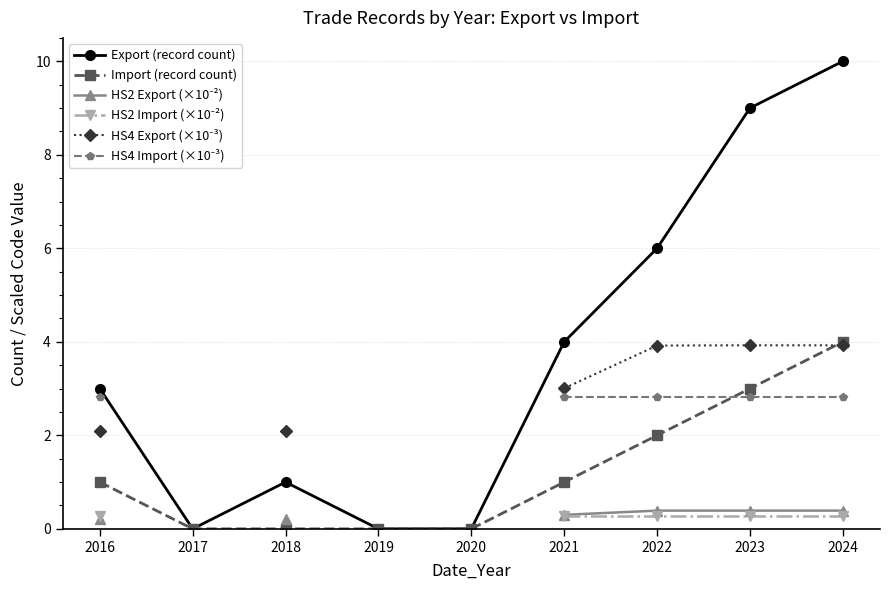

Is it true that Import (record count) equals -2 at 2017?

False